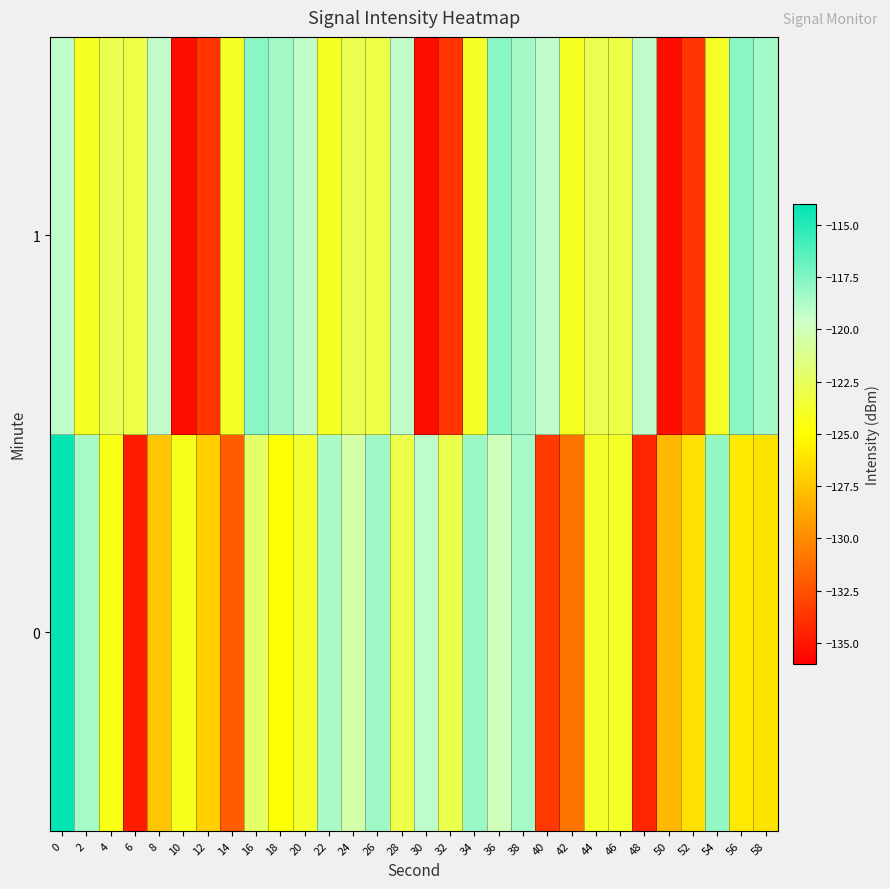

Rank the series by their average value, from highest to lowest.

1, 0